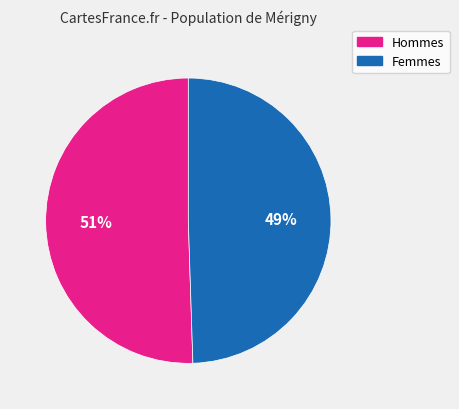

What percentage is the Femmes slice, to the nearest percent?

49%